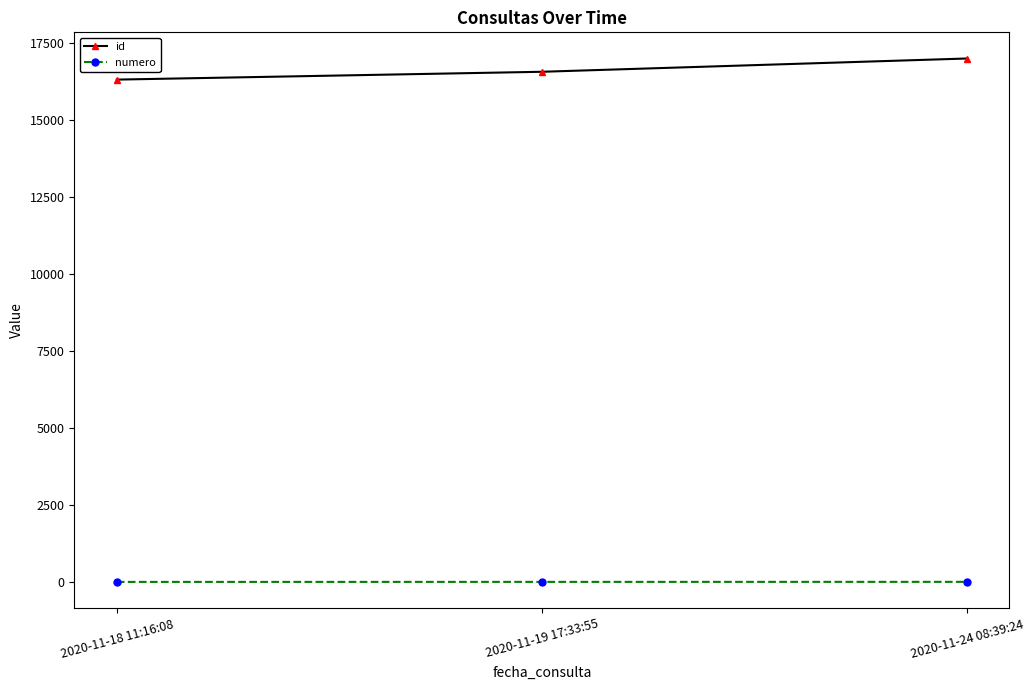

Count the id values in the range 16307 to 16992.

3